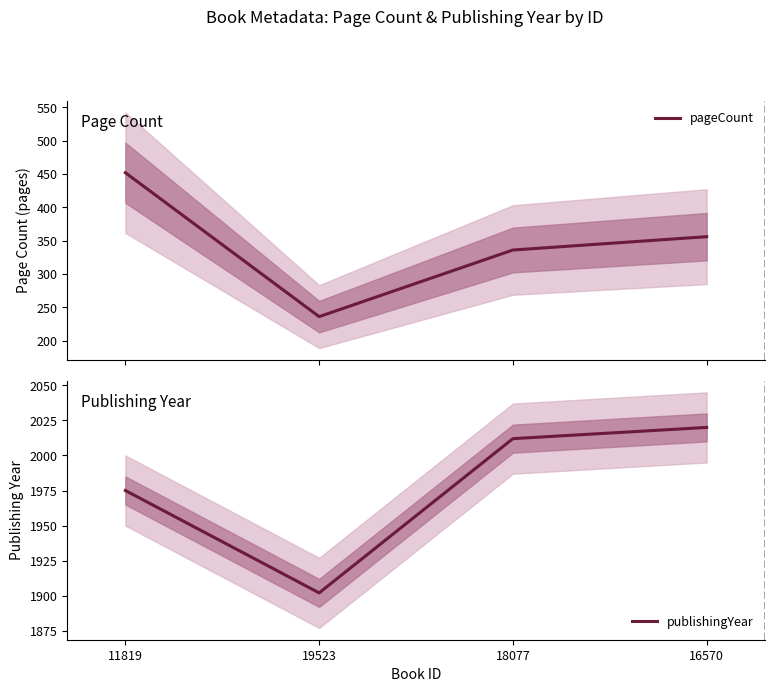

In publishingYear, how many points are lower than both neighbors (excluding endpoints)?

1